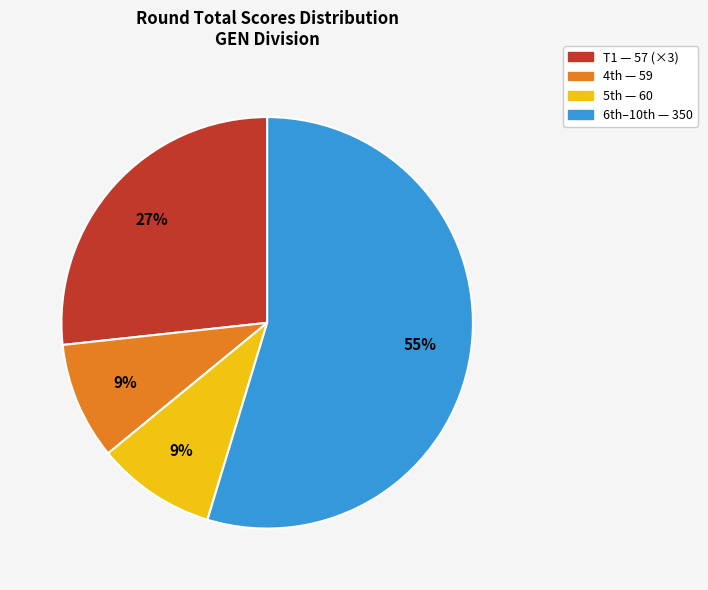

How many slices are in this pie chart?

4